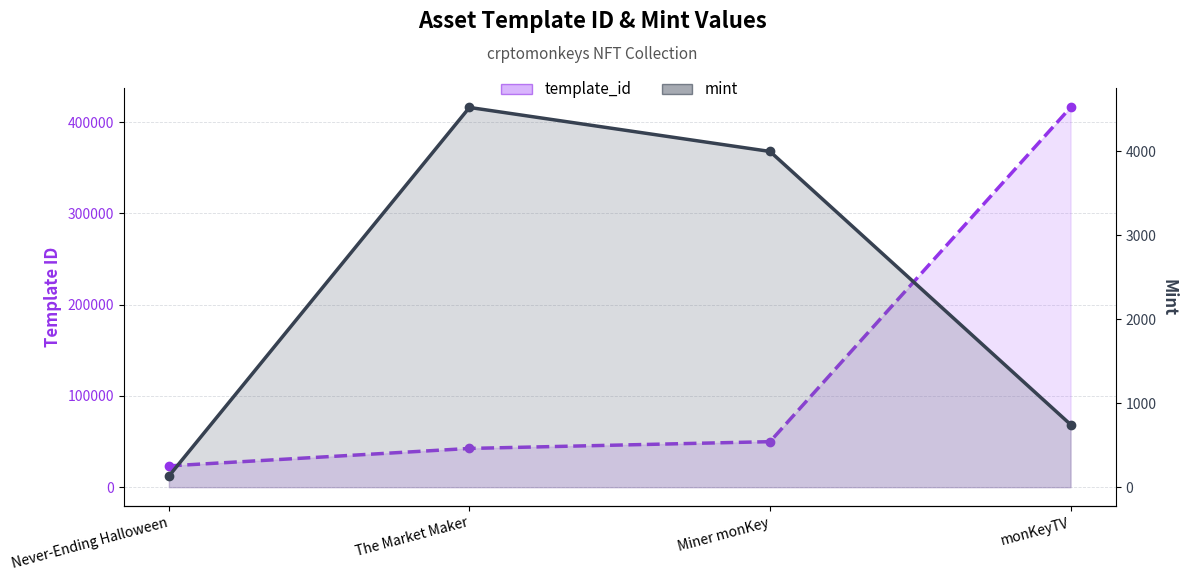

At which category does the chart reach its minimum across all series?

Never-Ending Halloween